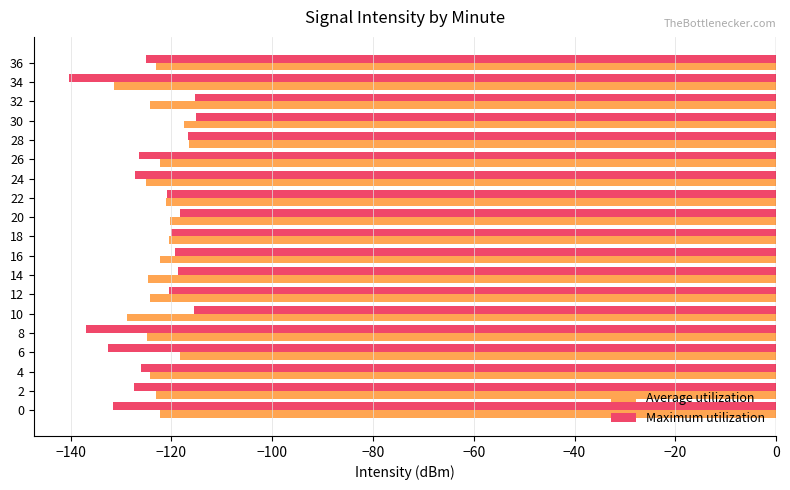

What is the total value across all series at 26?

-248.6